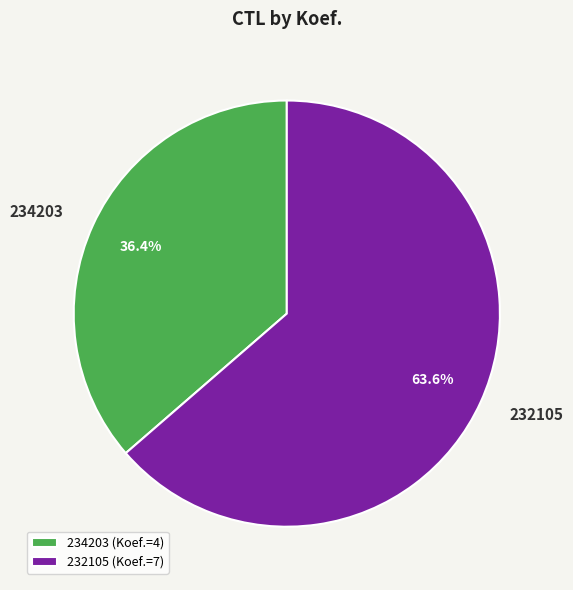

Approximately how many times larger is the value at 234203 compared to 232105?

0.6